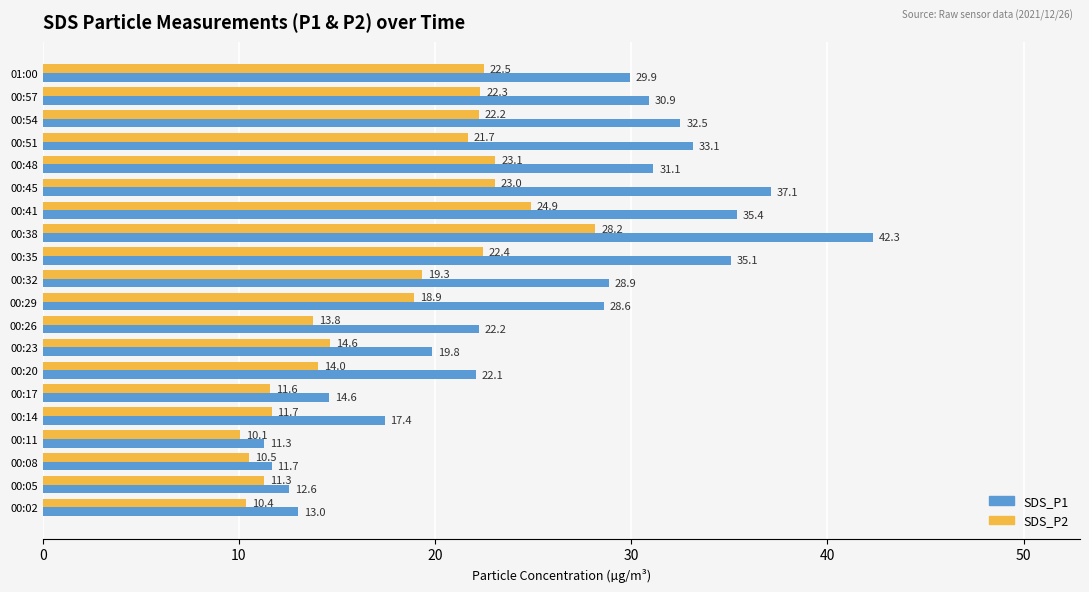

Which series has the largest total across all categories?

SDS_P1